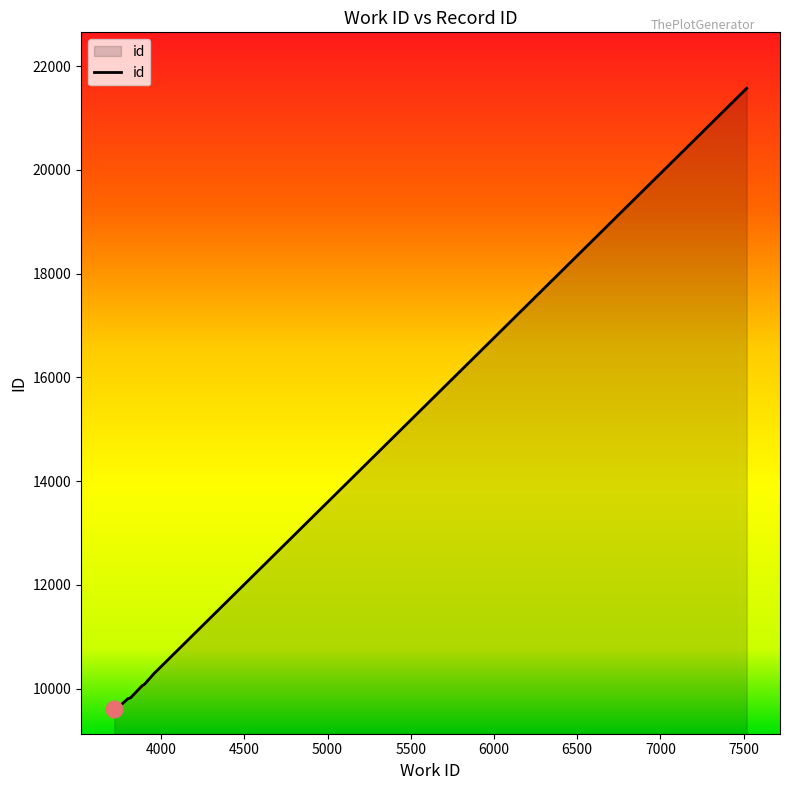

Read the value at 3887, to the nearest 100.

10100